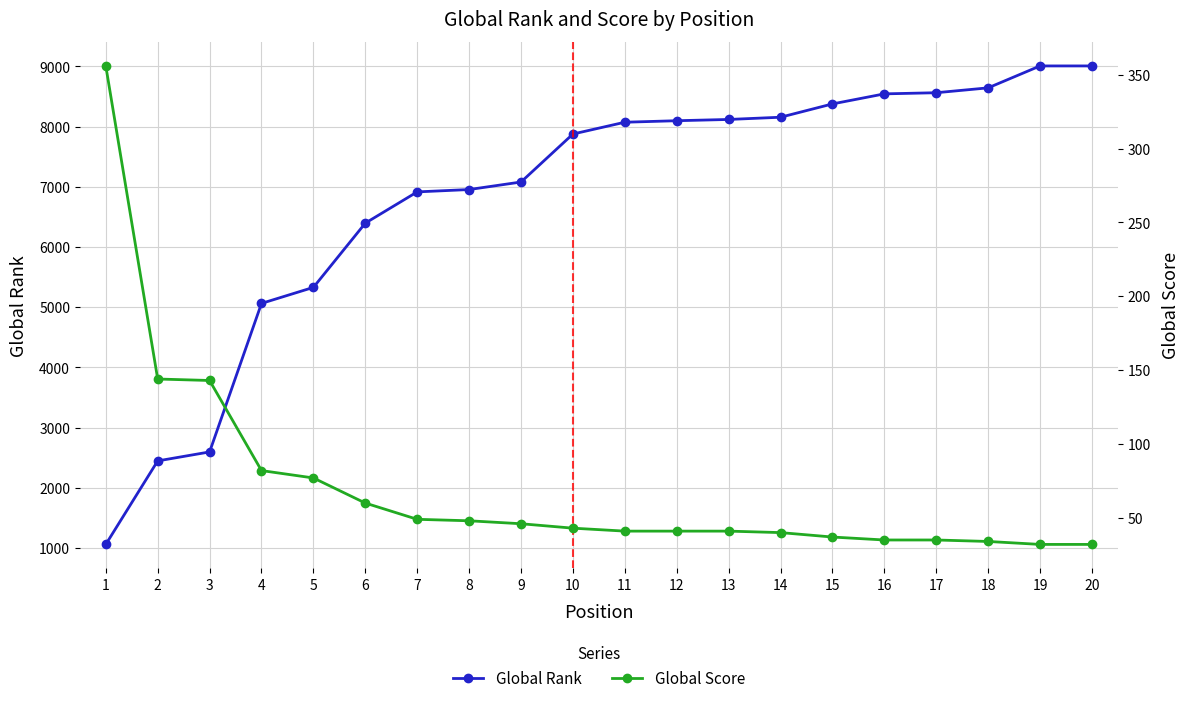

True or false: Global Rank and Global Score cross at least once.

False